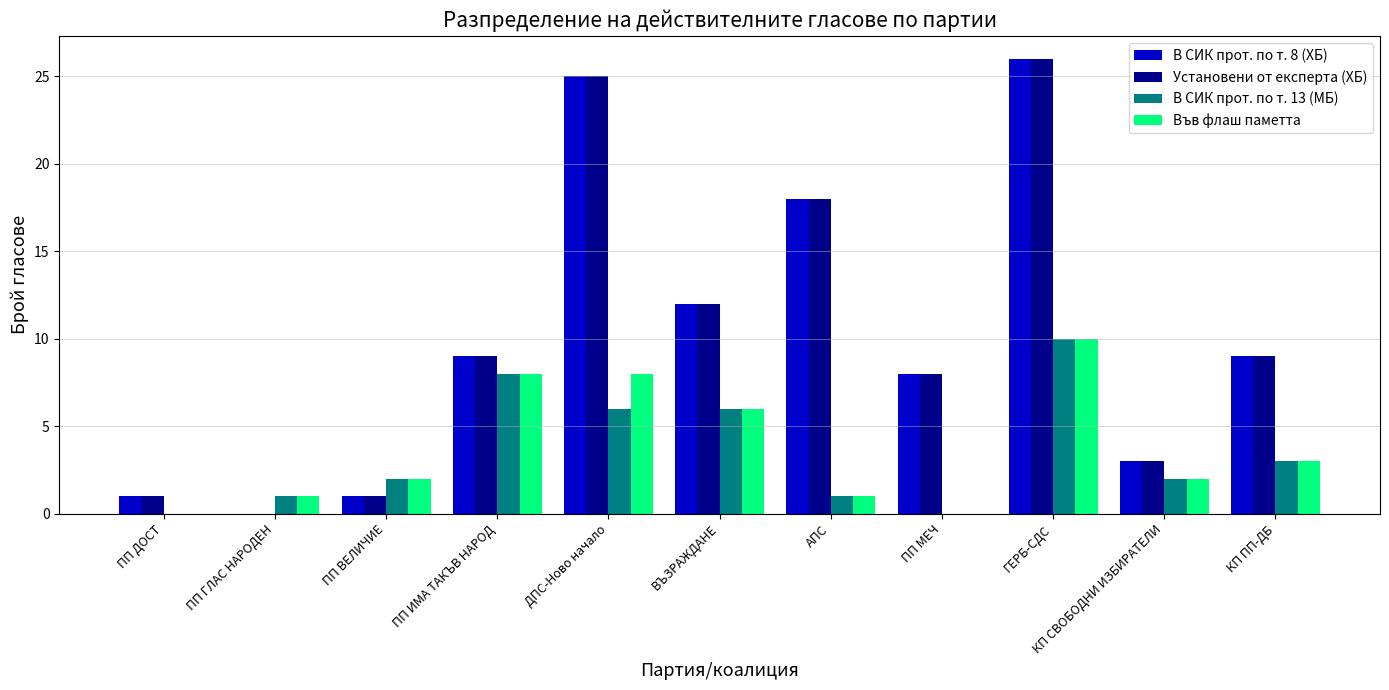

Which category has the highest value in the Във флаш паметта series?

ГЕРБ-СДС